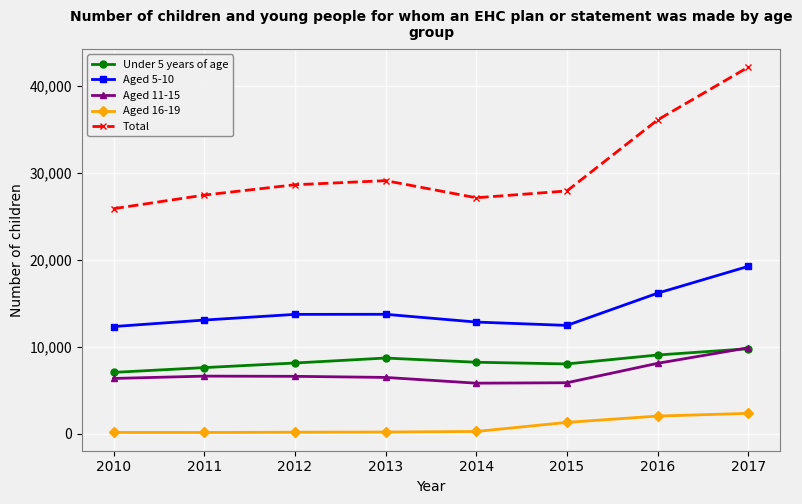

True or false: Under 5 years of age and Aged 16-19 cross at least once.

False